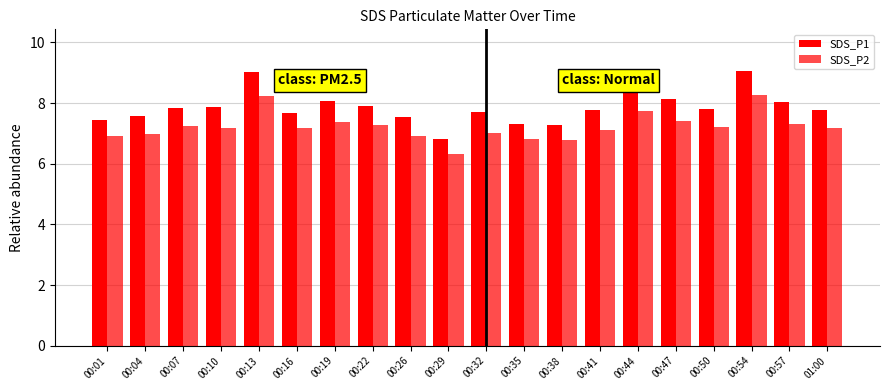

Reading right to left, transcribe all the data shown in this chart.

SDS_P1: 7.8	8.0	9.1	7.8	8.1	8.4	7.8	7.3	7.3	7.7	6.8	7.5	7.9	8.1	7.7	9.0	7.9	7.8	7.6	7.4
SDS_P2: 7.2	7.3	8.3	7.2	7.4	7.7	7.1	6.8	6.8	7.0	6.3	6.9	7.3	7.4	7.2	8.2	7.2	7.2	7.0	6.9